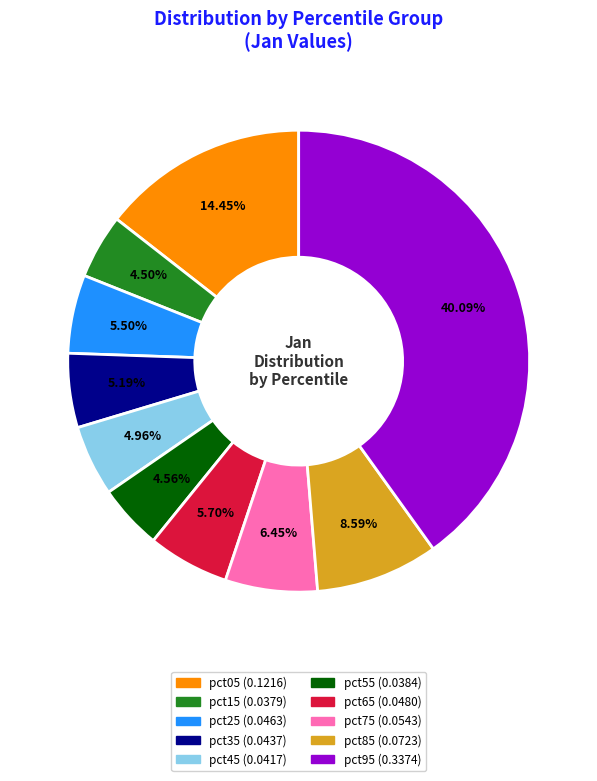

Which category has the biggest portion of the pie?

pct95